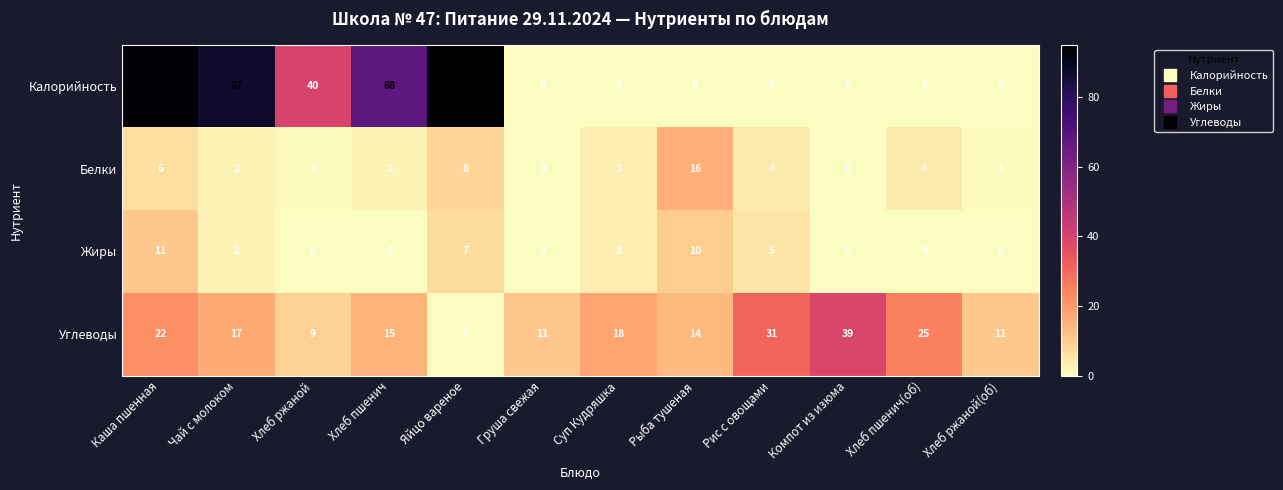

Which series has the largest total across all categories?

Калорийность